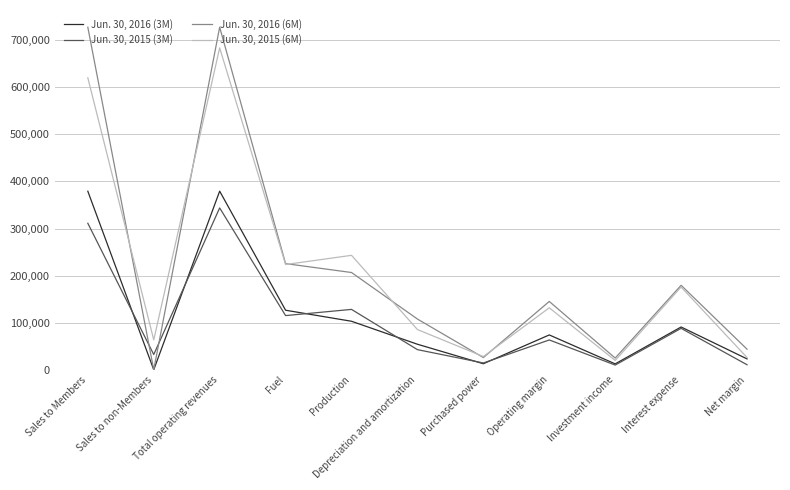

True or false: Jun. 30, 2015 (6M) has more than 2 points higher than both neighbors.

True